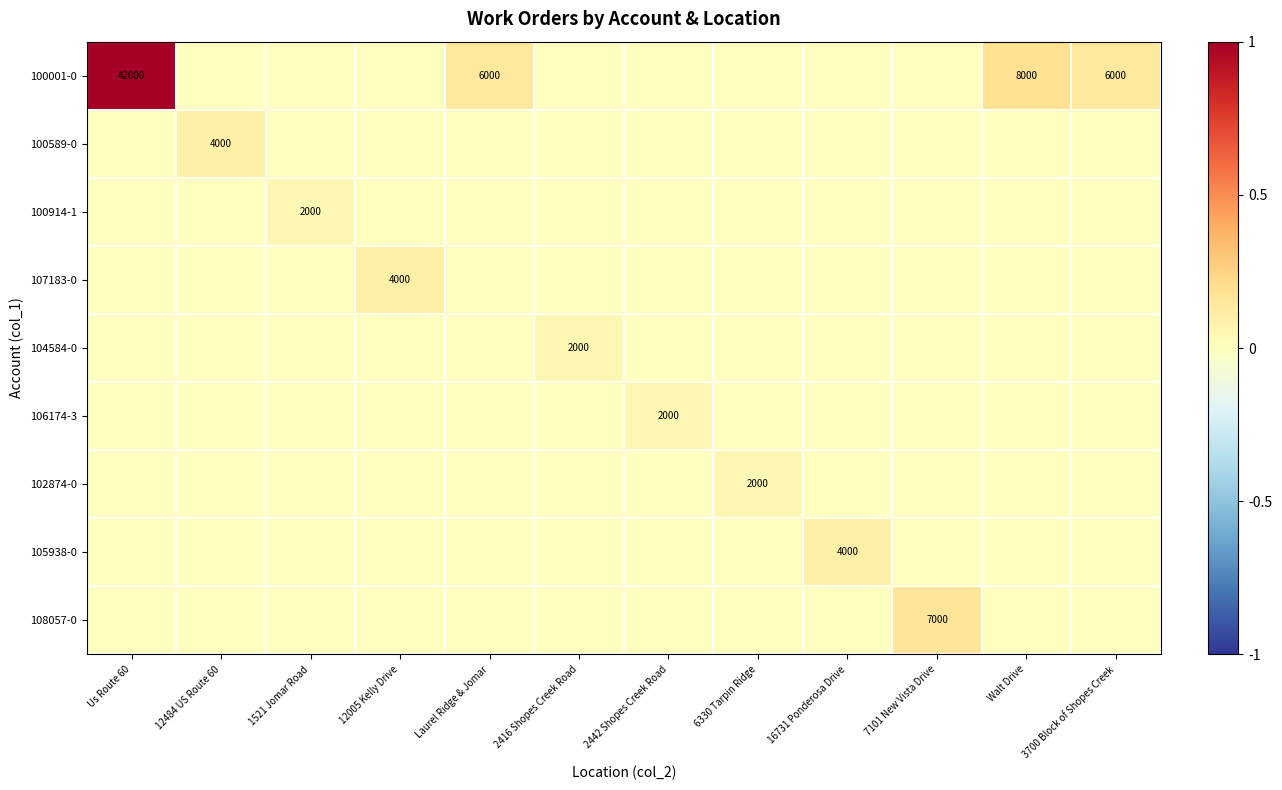

Is it true that 100001-0 equals 8000 at Walt Drive?

True